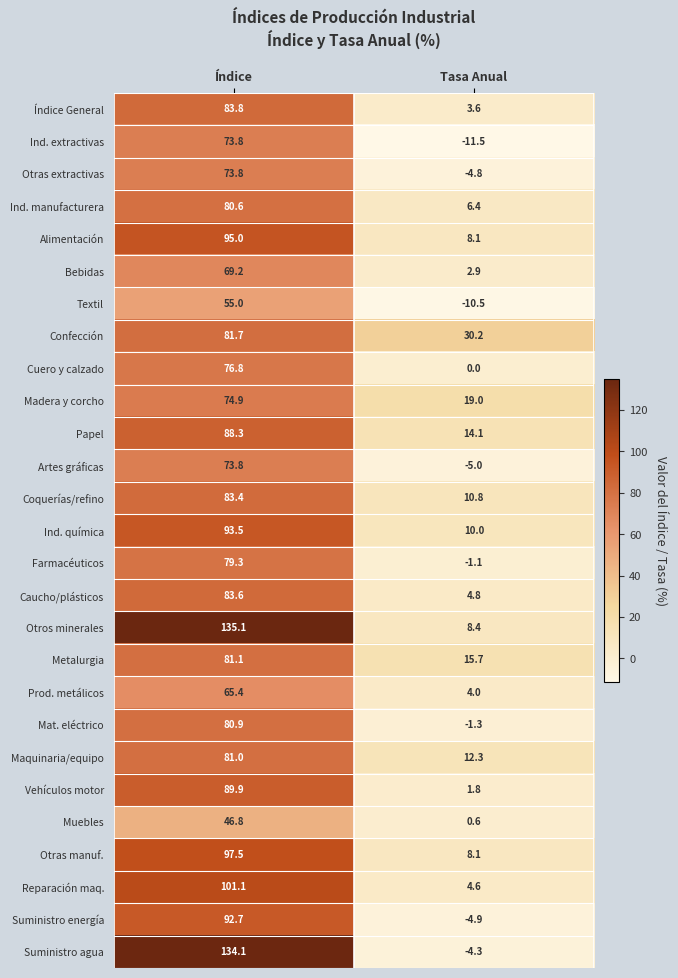

Which series has the largest range (max minus min)?

Suministro agua